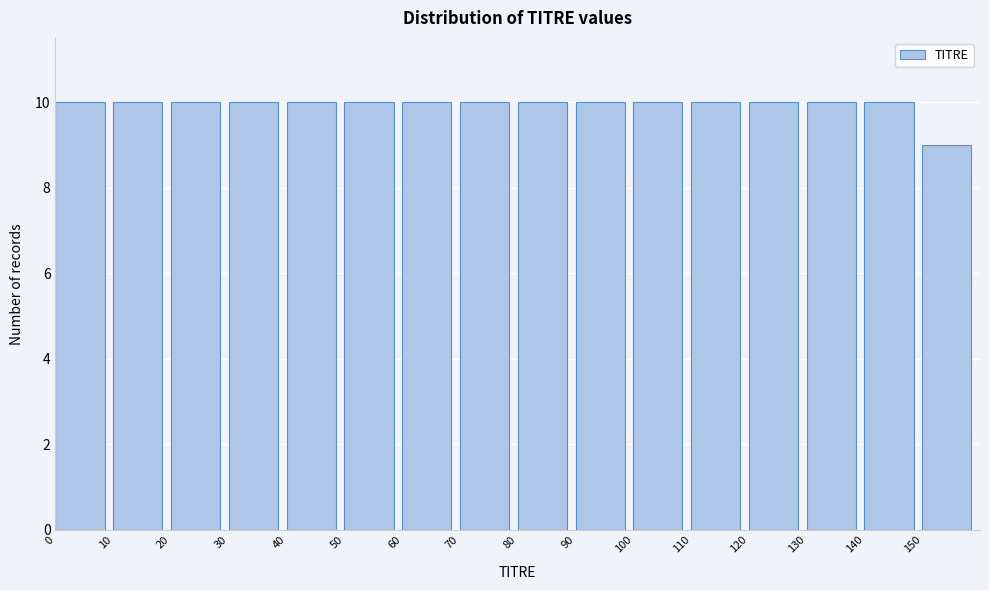

How tall is the bar that spans 0 to 10 on the x-axis? The values are not printed on the chart, so give them approximately, as read against the axis.

10